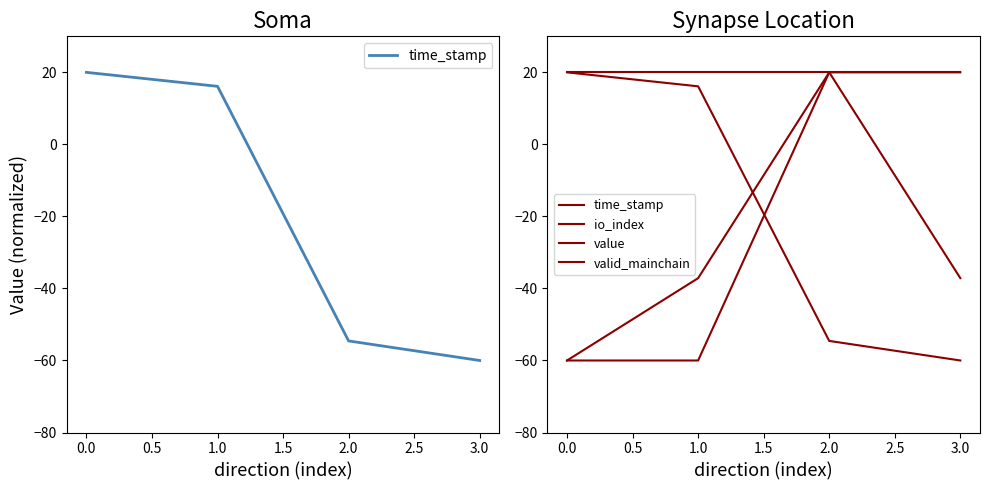

What is the value of the io_index point at the 1st from the left?

-60.0